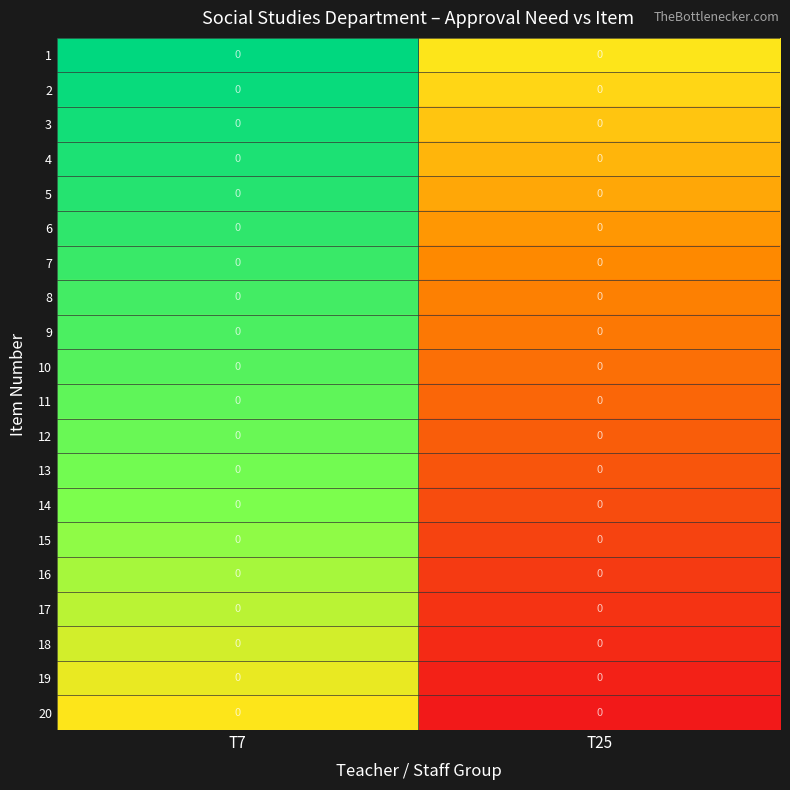

What is the maximum value shown in the chart?

1.0